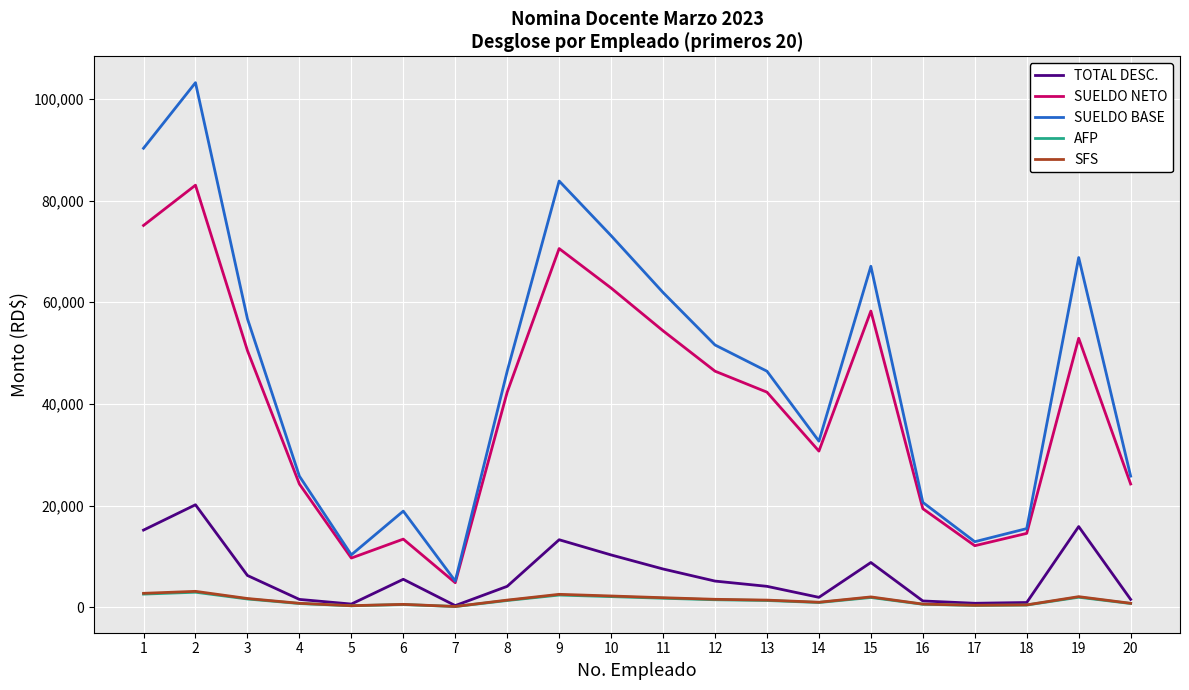

What is the maximum value for SUELDO NETO?

83034.6